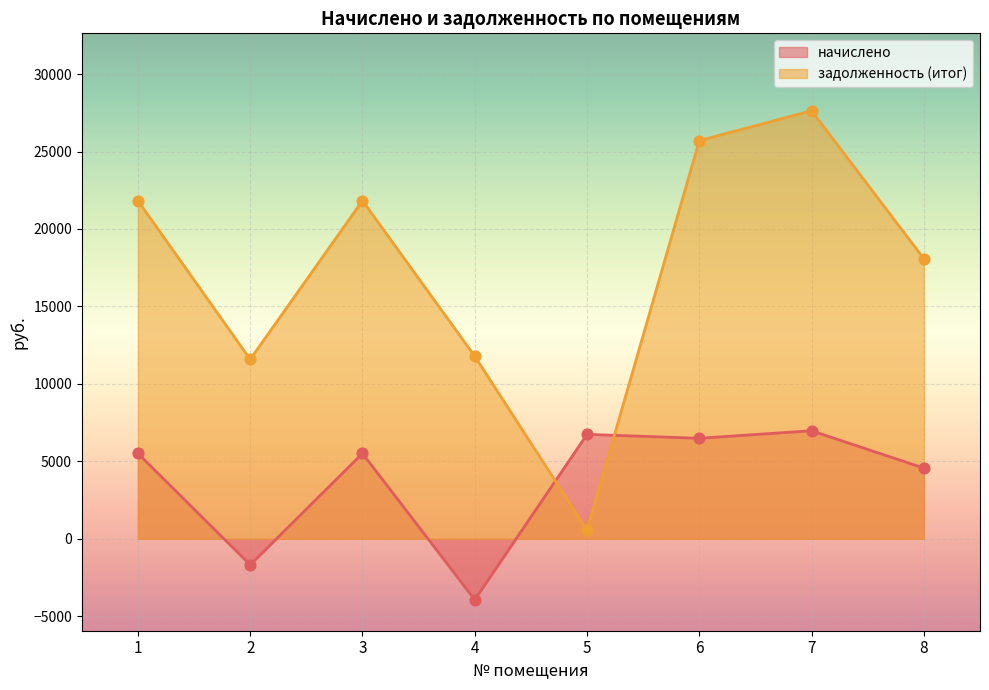

At how many categories does at least one series exceed 18835?

4